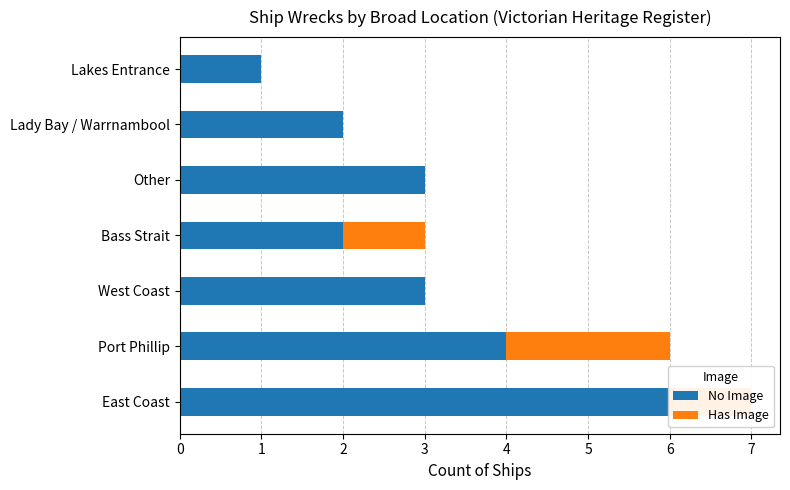

Which series changed the most between 5 and 6?

No Image